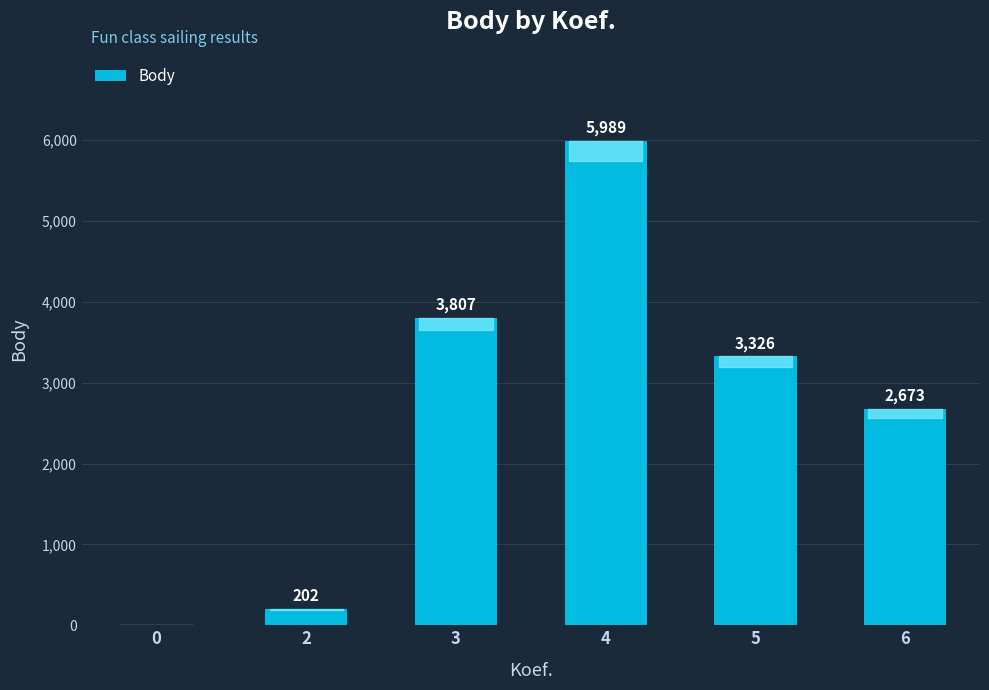

How many values are above zero?

5